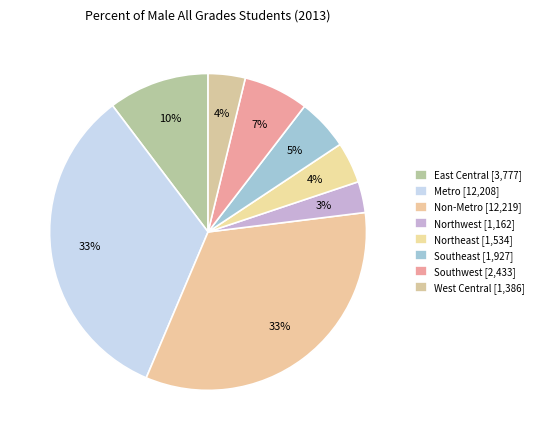

To the nearest percent, what is the combined percentage of Northeast and Metro?

37%